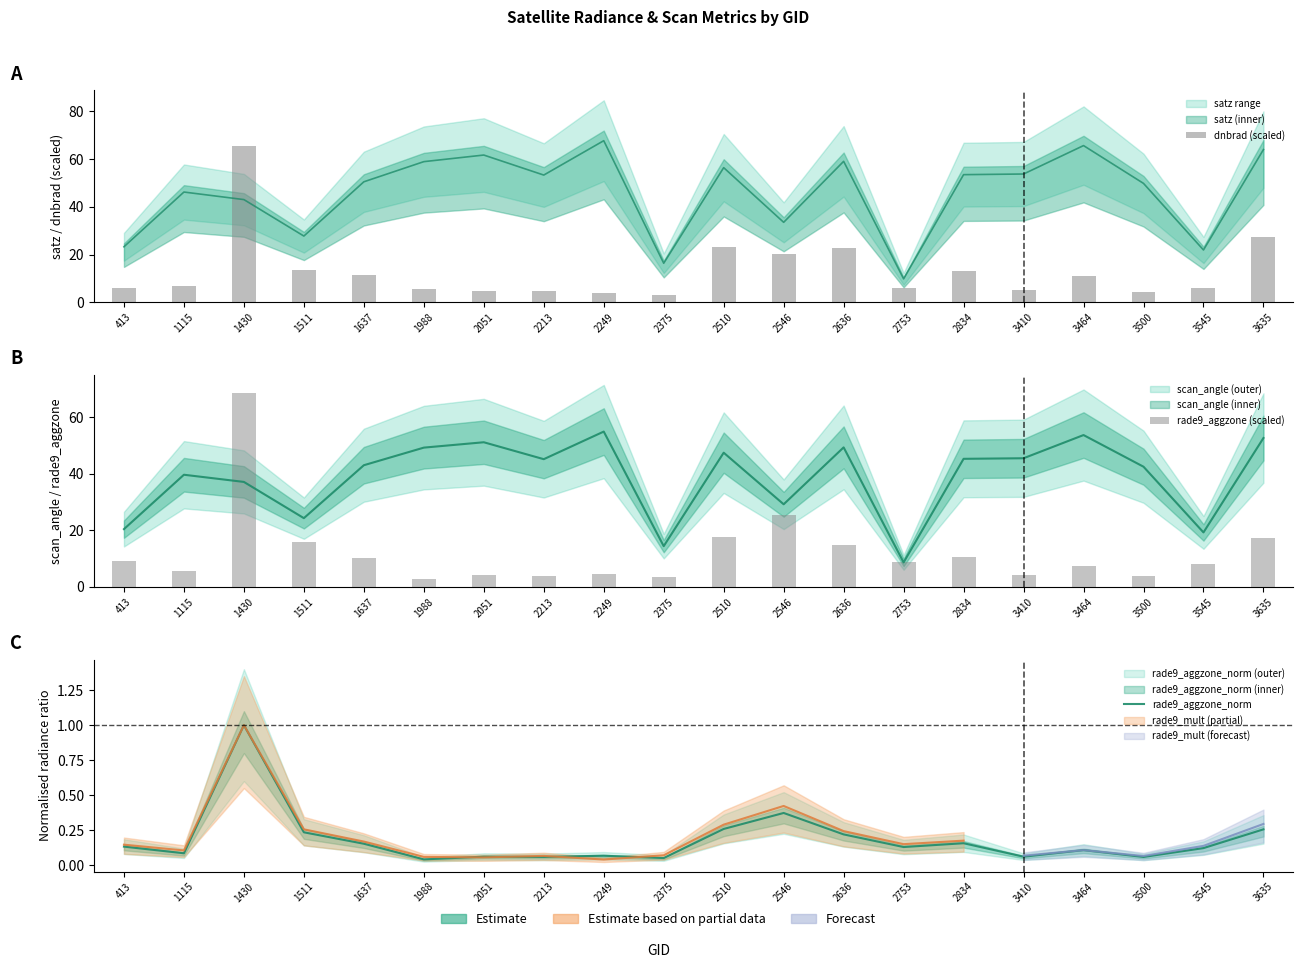

Rank the categories by rade9_aggzone (scaled) value from highest to lowest.

1430, 2546, 2510, 3635, 1511, 2636, 2834, 1637, 413, 2753, 3545, 3464, 1115, 2249, 2051, 3410, 2213, 3500, 2375, 1988